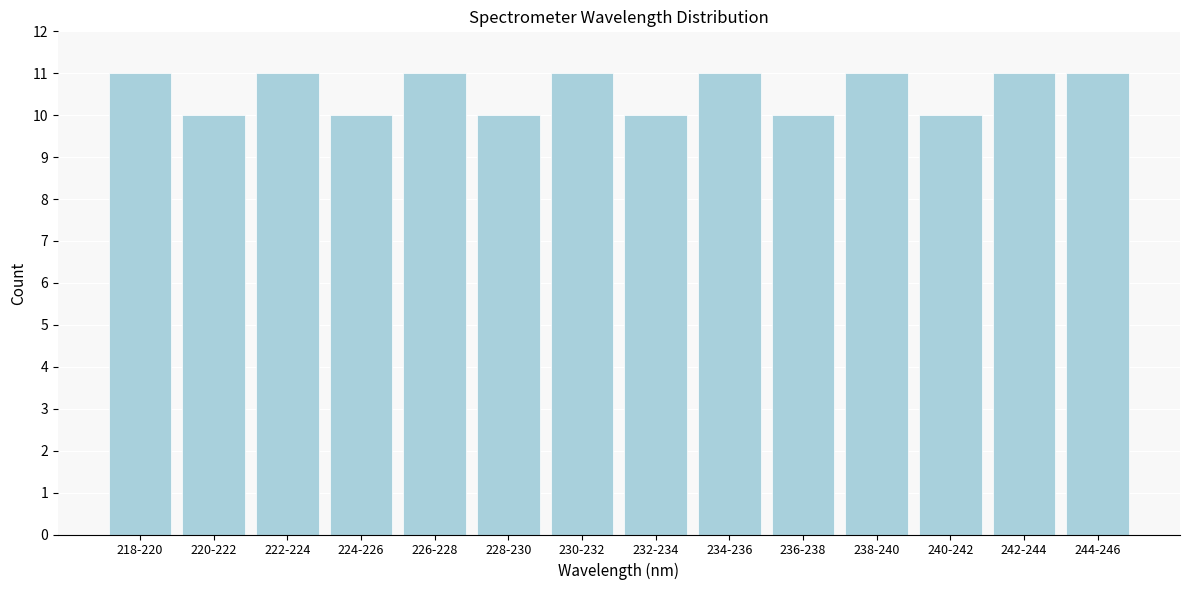

Reading right to left, extract all data points from this chart.

244-246=11	242-244=11	240-242=10	238-240=11	236-238=10	234-236=11	232-234=10	230-232=11	228-230=10	226-228=11	224-226=10	222-224=11	220-222=10	218-220=11